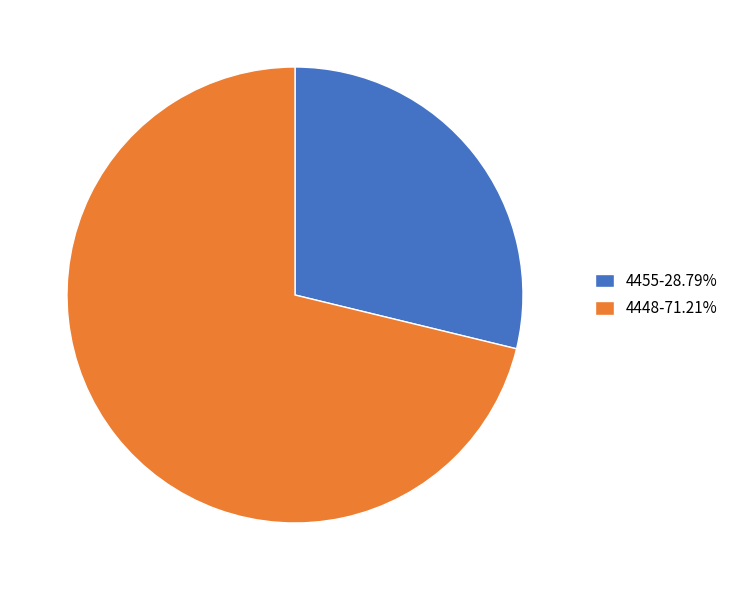

Rank the categories by value from highest to lowest.

4448, 4455